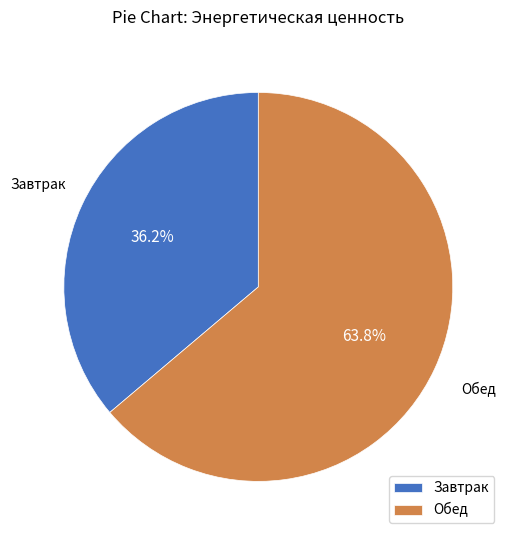

Do Завтрак and Обед together represent more than half of the pie?

Yes